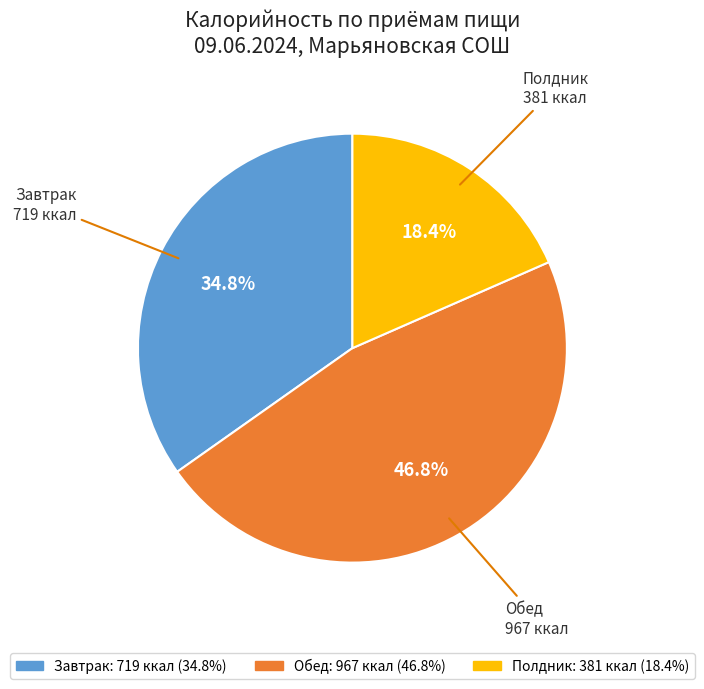

Count the number of slices in the pie.

3